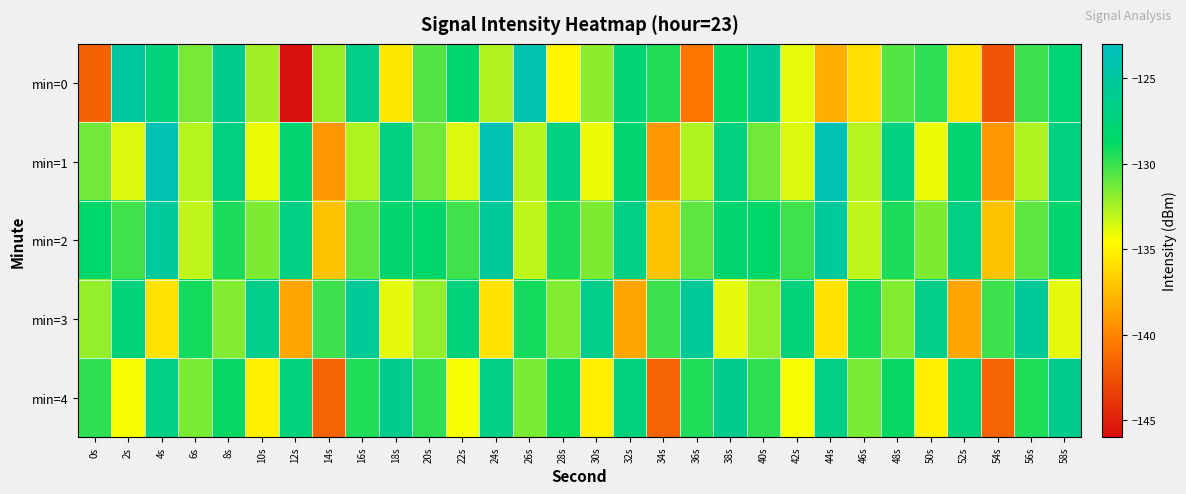

At 56s, list the series in order from largest to smallest.

min=3, min=4, min=0, min=2, min=1